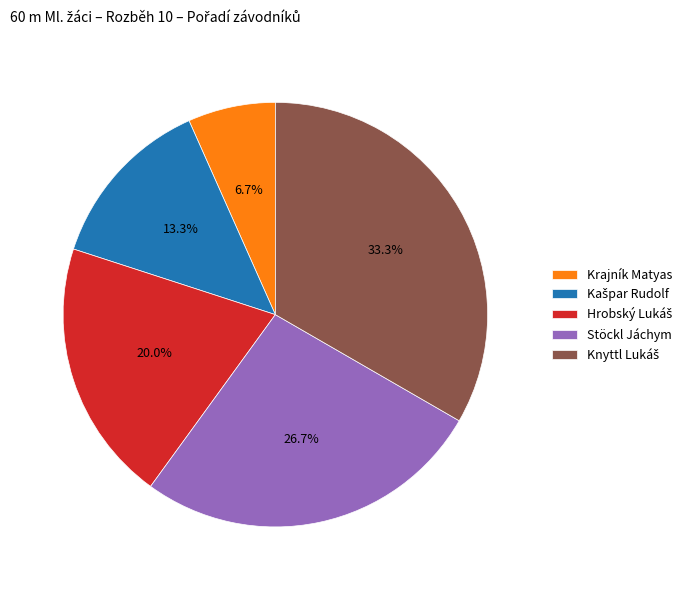

How much of the chart is everything except Stöckl Jáchym?

73.3%